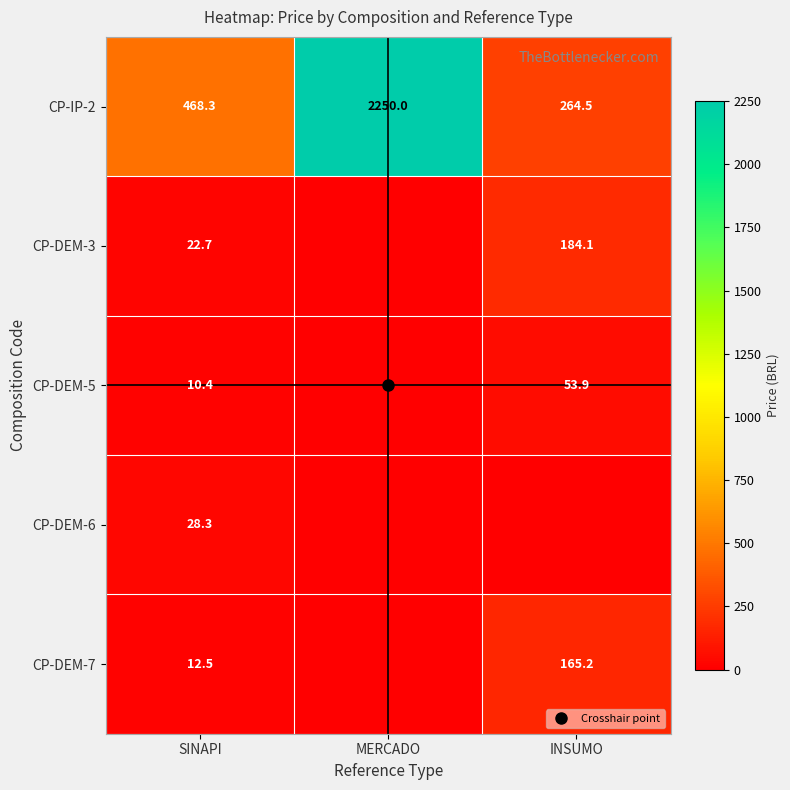

What is the total value across all series at INSUMO?

667.7